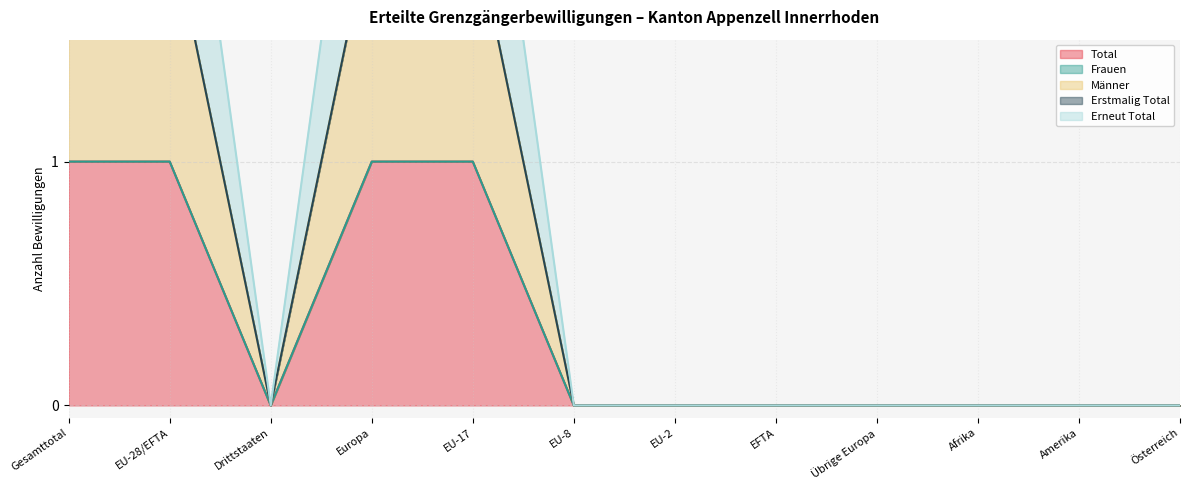

What is the label of the 10th point from the left?

Afrika